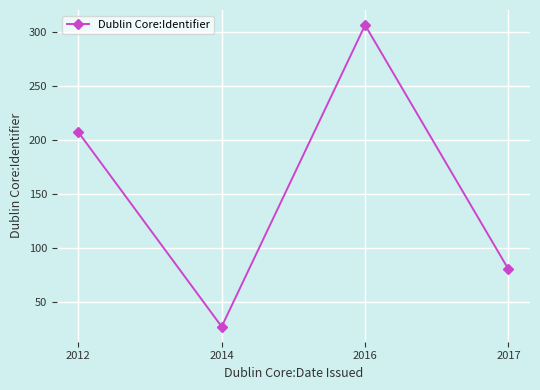

Approximately how many times larger is the value at 2012 compared to 2014?

7.7